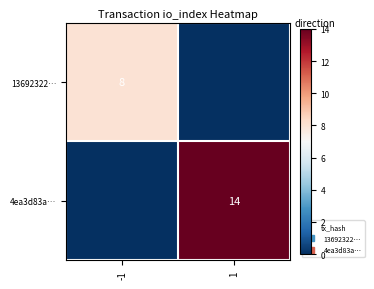

Count the number of data series in this chart.

2